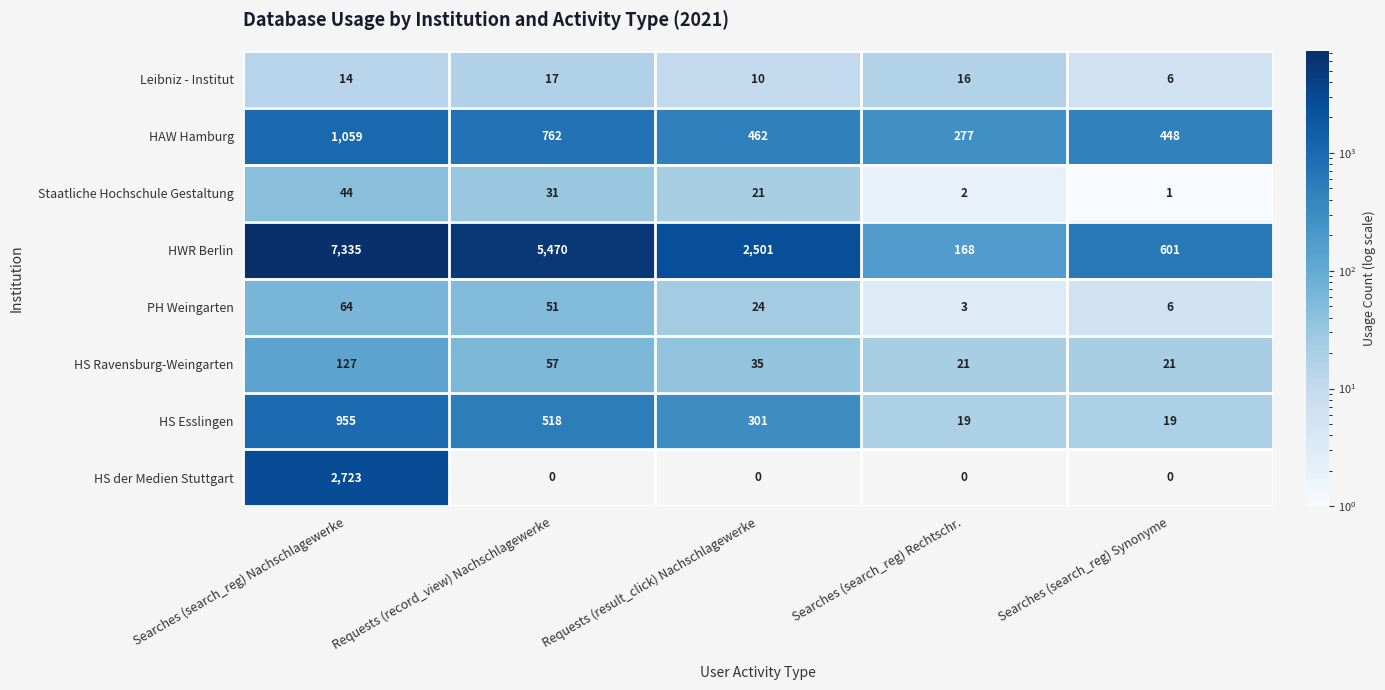

At how many categories does at least one series exceed 79?

5